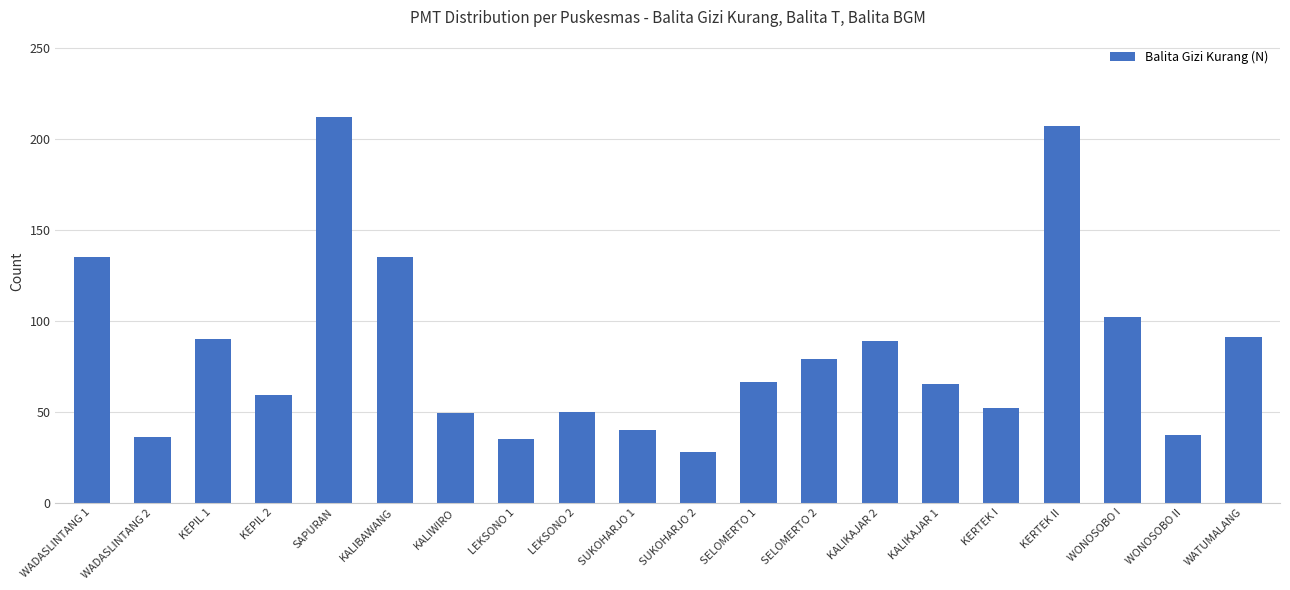

What is the change in value from KEPIL 2 to SELOMERTO 1?

+7